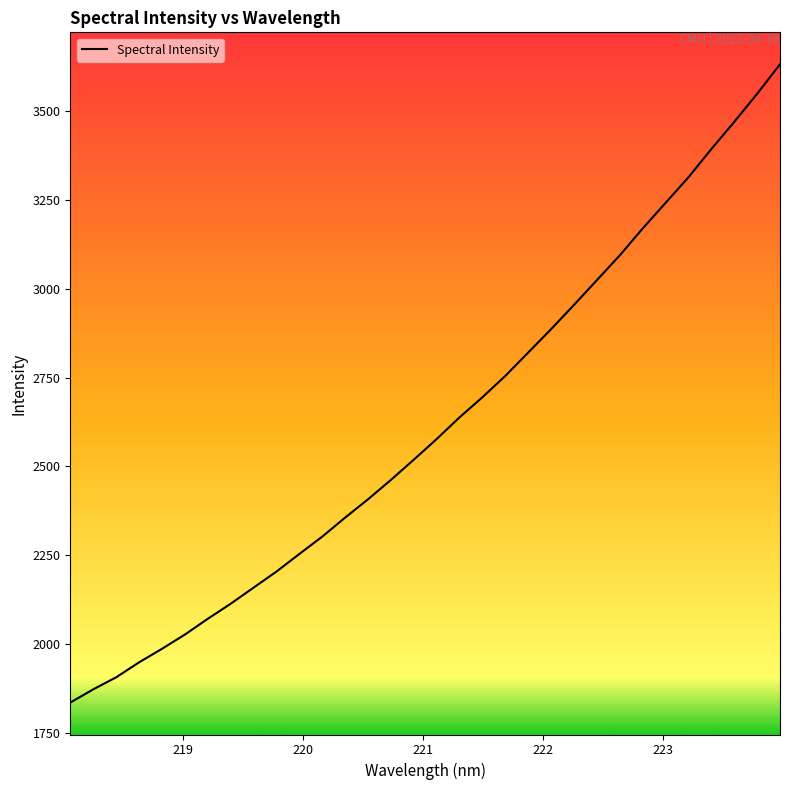

True or false: there are more than 0 points higher than both neighbors.

False